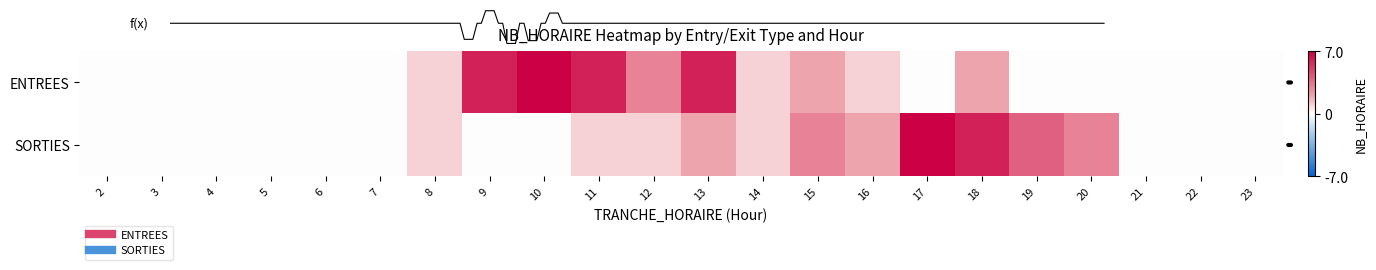

Which series has the largest total across all categories?

ENTREES